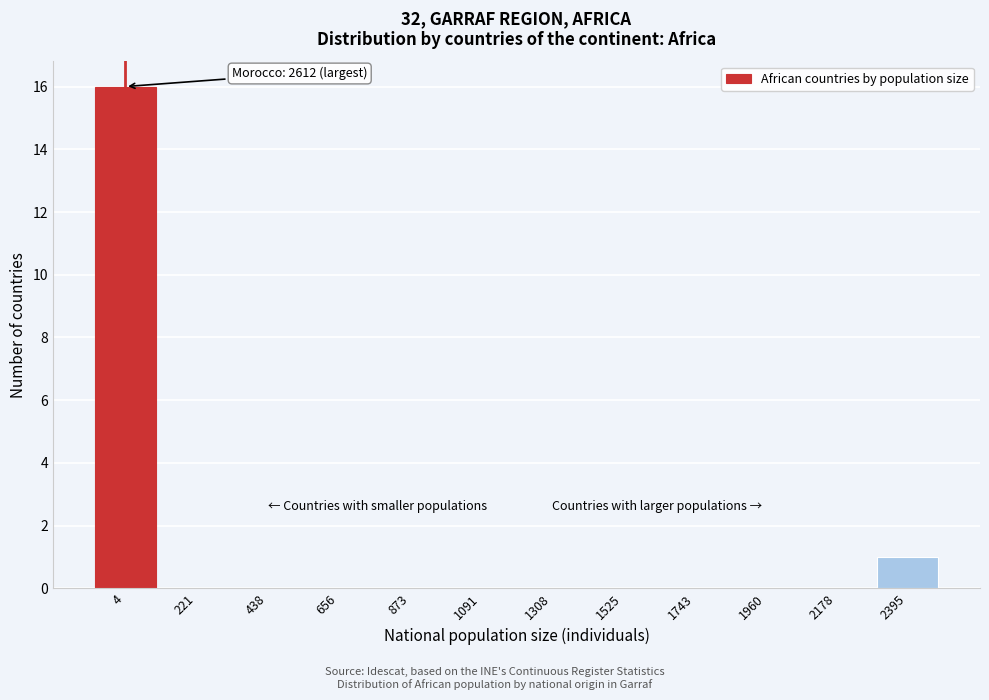

Reading left to right, list all the values displayed in this chart.

4=16	221=0	438=0	656=0	873=0	1091=0	1308=0	1525=0	1743=0	1960=0	2178=0	2395=1